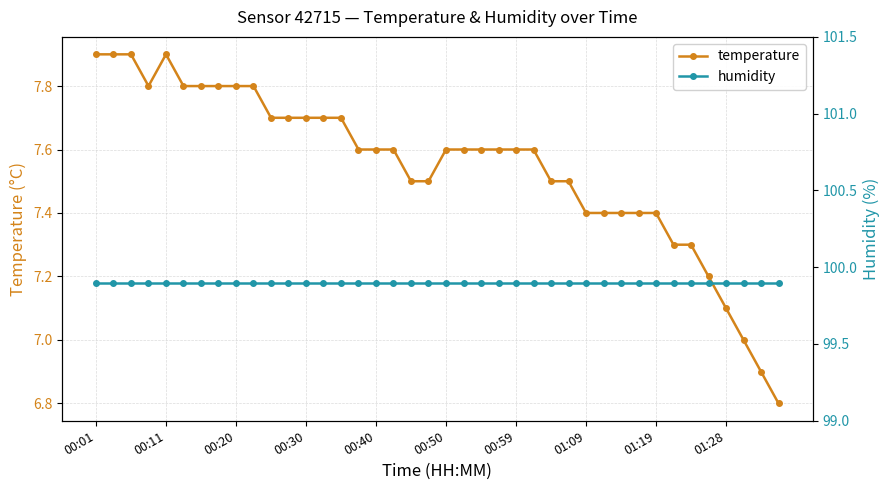

Reading right to left, list all the values displayed in this chart.

temperature: 6.8	6.9	7.0	7.1	7.2	7.3	7.3	7.4	7.4	7.4	7.4	7.4	7.5	7.5	7.6	7.6	7.6	7.6	7.6	7.6	7.5	7.5	7.6	7.6	7.6	7.7	7.7	7.7	7.7	7.7	7.8	7.8	7.8	7.8	7.8	7.9	7.8	7.9	7.9	7.9
humidity: 99.9	99.9	99.9	99.9	99.9	99.9	99.9	99.9	99.9	99.9	99.9	99.9	99.9	99.9	99.9	99.9	99.9	99.9	99.9	99.9	99.9	99.9	99.9	99.9	99.9	99.9	99.9	99.9	99.9	99.9	99.9	99.9	99.9	99.9	99.9	99.9	99.9	99.9	99.9	99.9